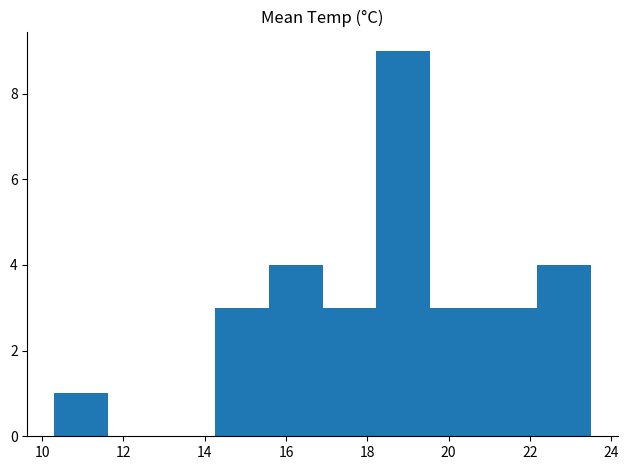

How tall is the bar that spans 20.86 to 22.18 on the x-axis? Neither the bar edges nor the heights are printed on the chart, so give them approximately, as read against the axes.

3